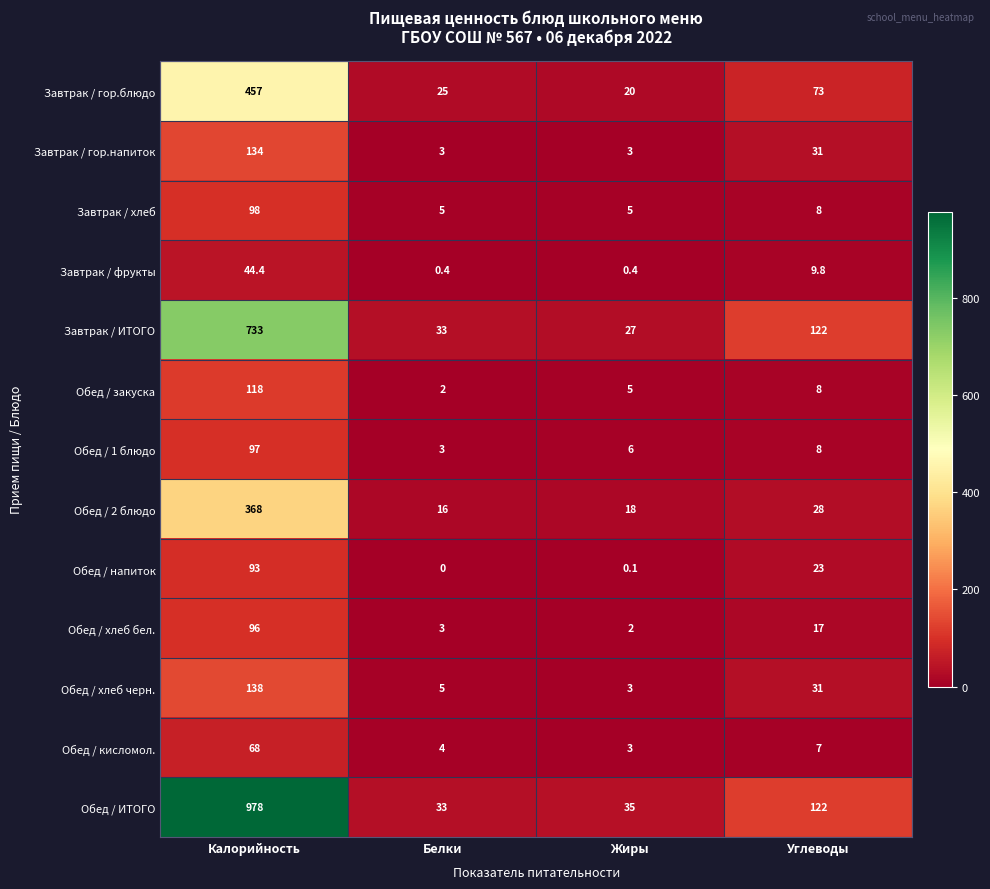

What is the highest value of the Завтрак / фрукты series?

44.4